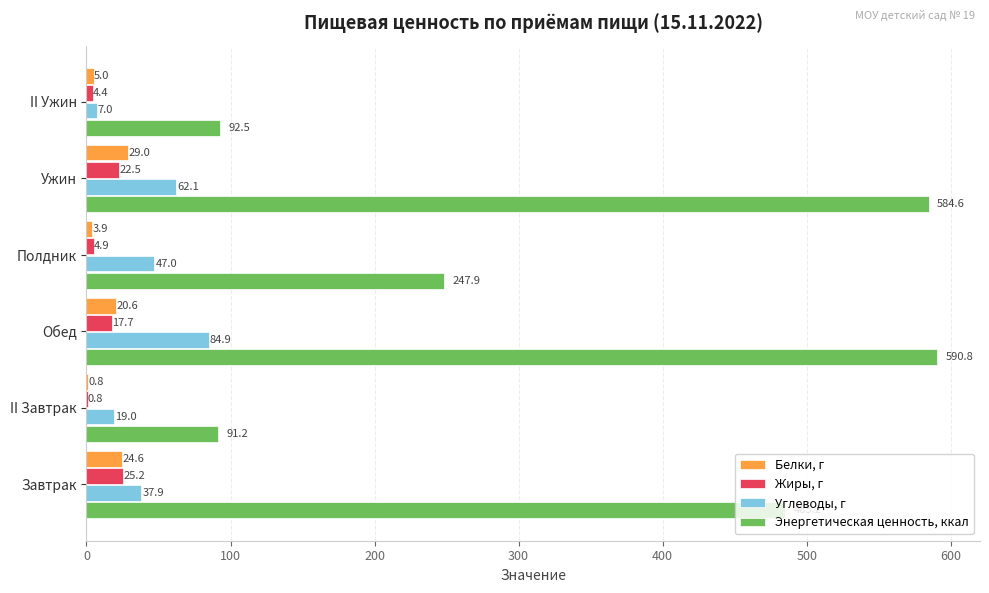

Count the number of categories in the chart.

6